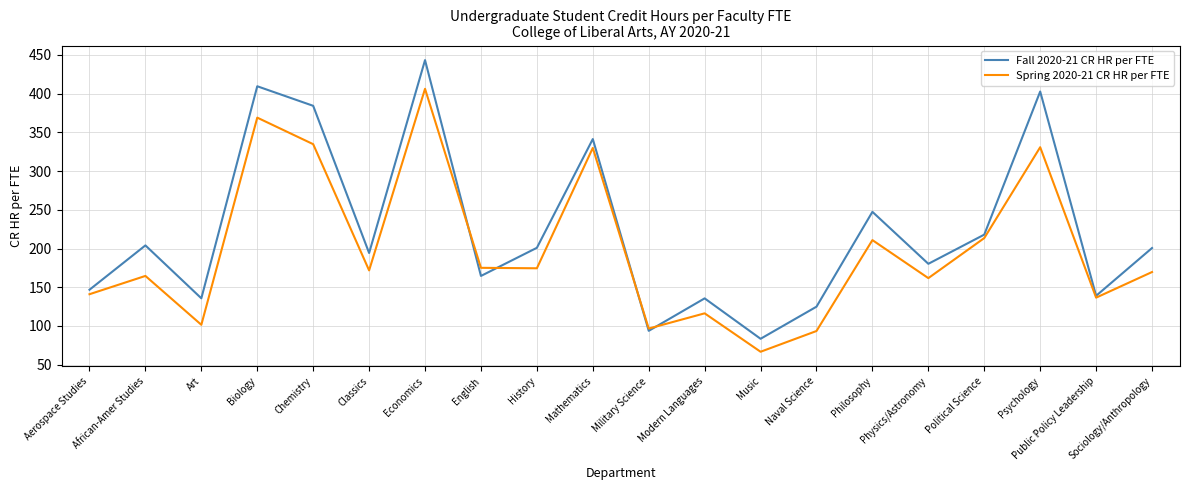

What is the total value across all series at Aerospace Studies?

287.8